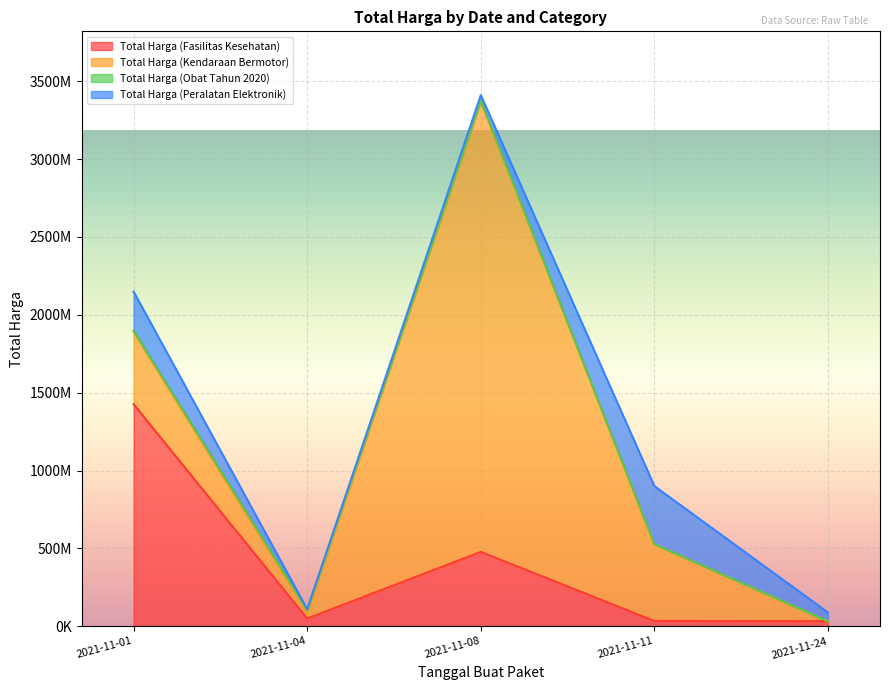

Which category has the lowest value across all series?

2021-11-24